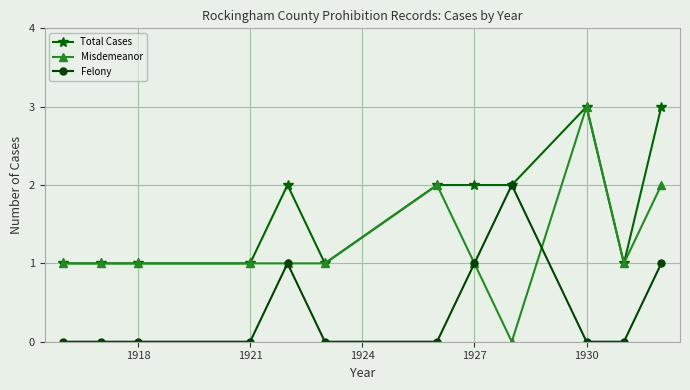

What are all the series names shown in the legend?

Total Cases, Misdemeanor, Felony